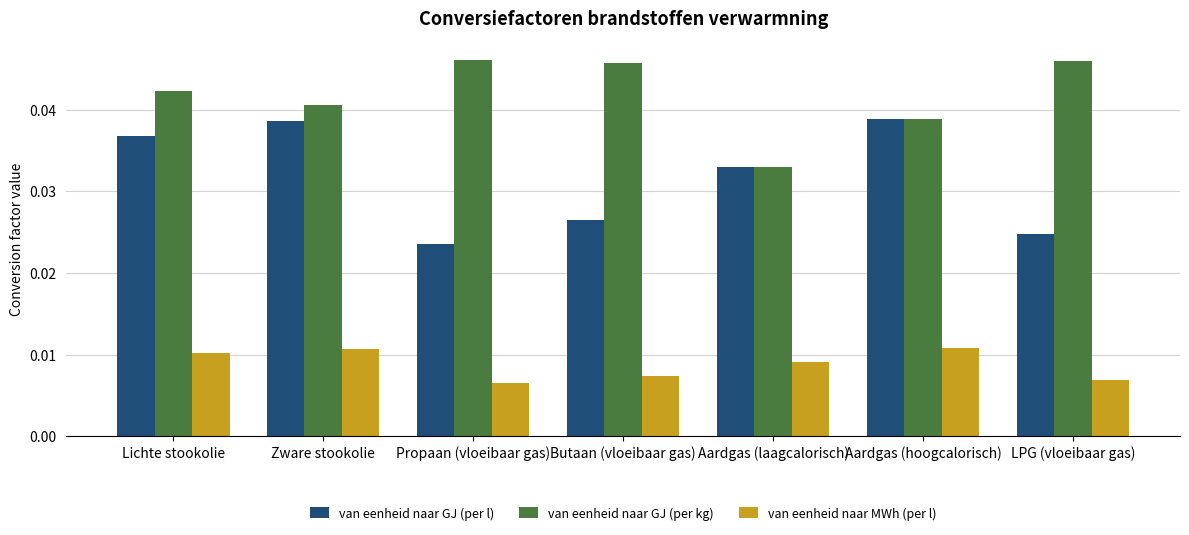

True or false: van eenheid naar GJ (per l) has a value of 0.1 at Lichte stookolie.

False